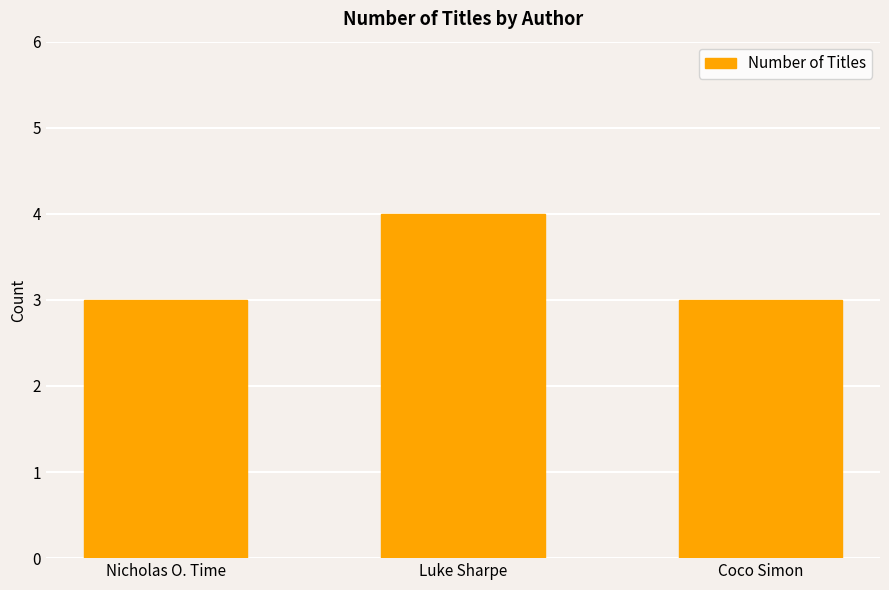

The value at Nicholas O. Time is 3. True or false?

True